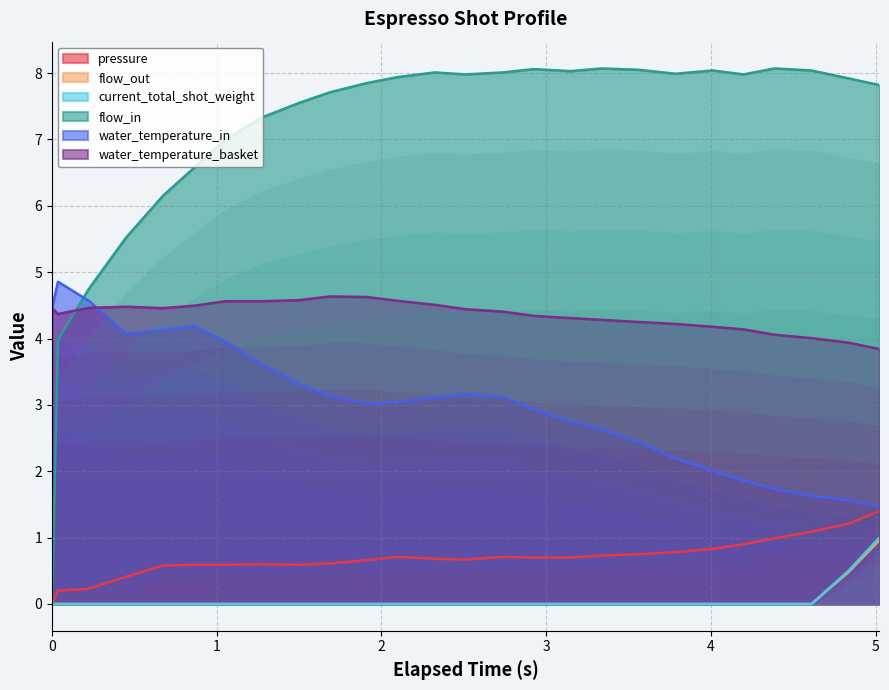

How many current_total_shot_weight values are between 0 and 1?

26